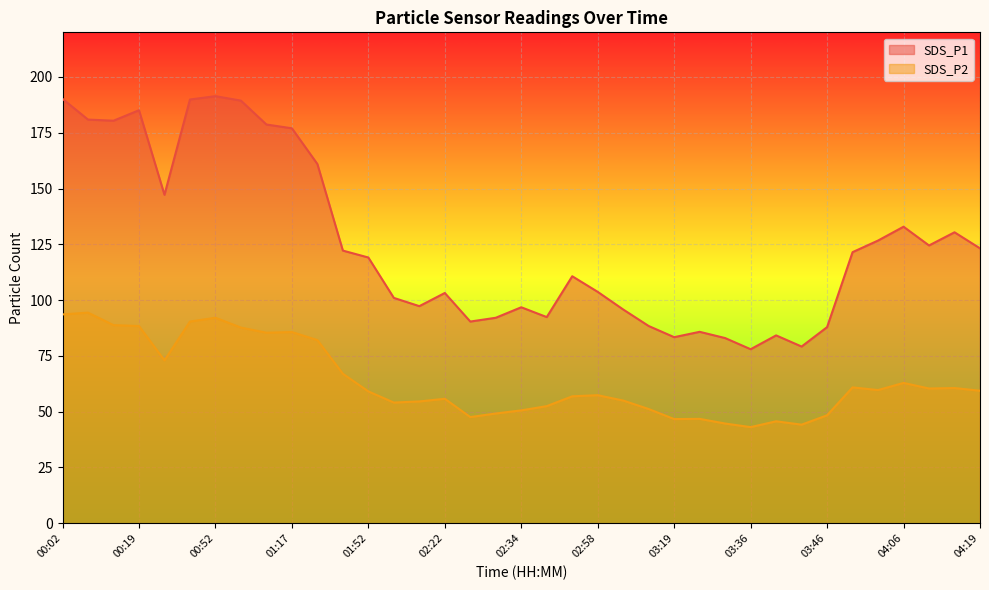

Is it true that SDS_P1 equals 189.9 at 00:39?

True